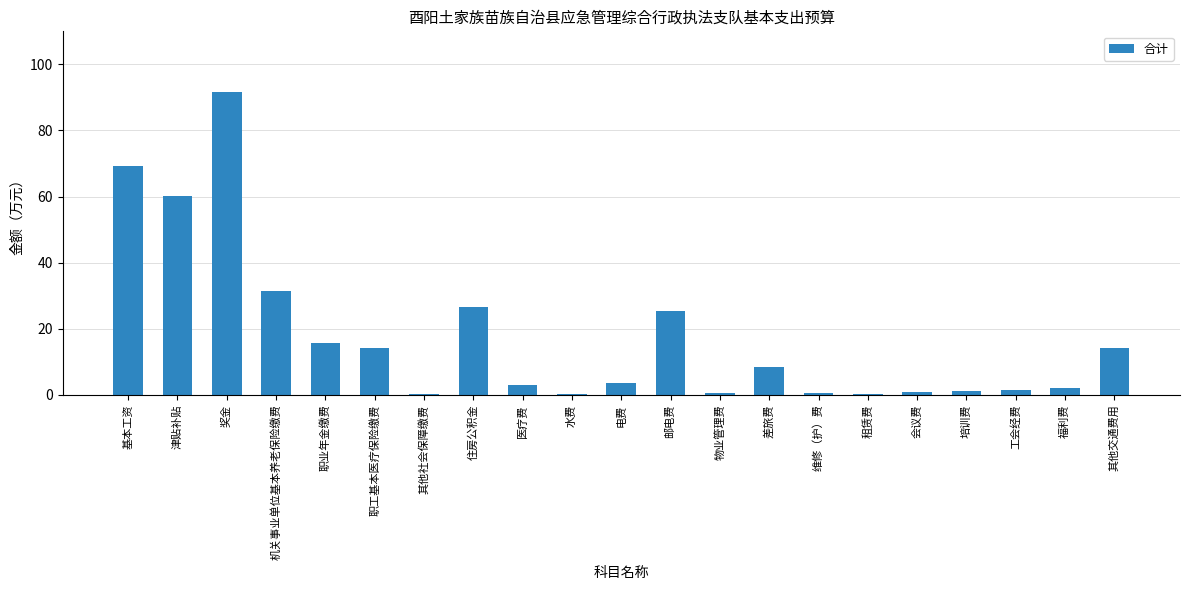

The chart shows a value of 3.1 at 医疗费. True or false?

True